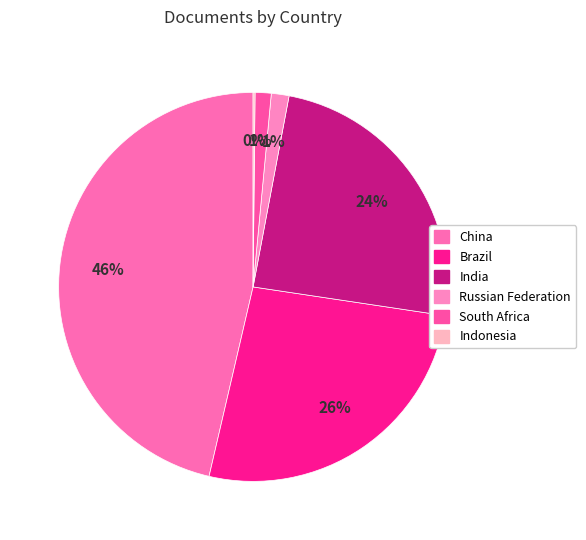

What is the change in value from Brazil to Russian Federation?

-928